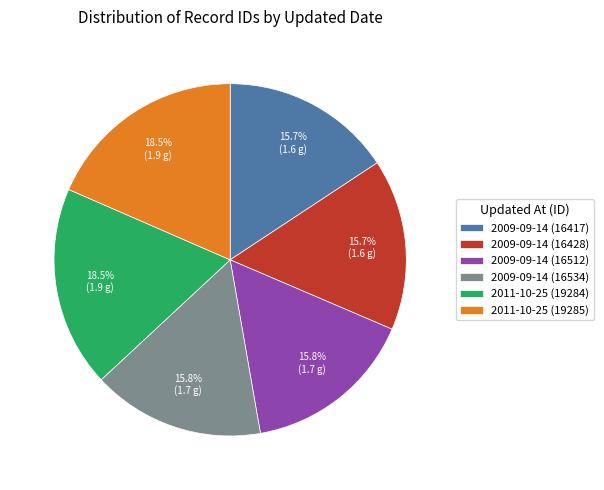

Approximately how many times larger is the value at 2011-10-25 (19284) compared to 2009-09-14 (16428)?

1.2